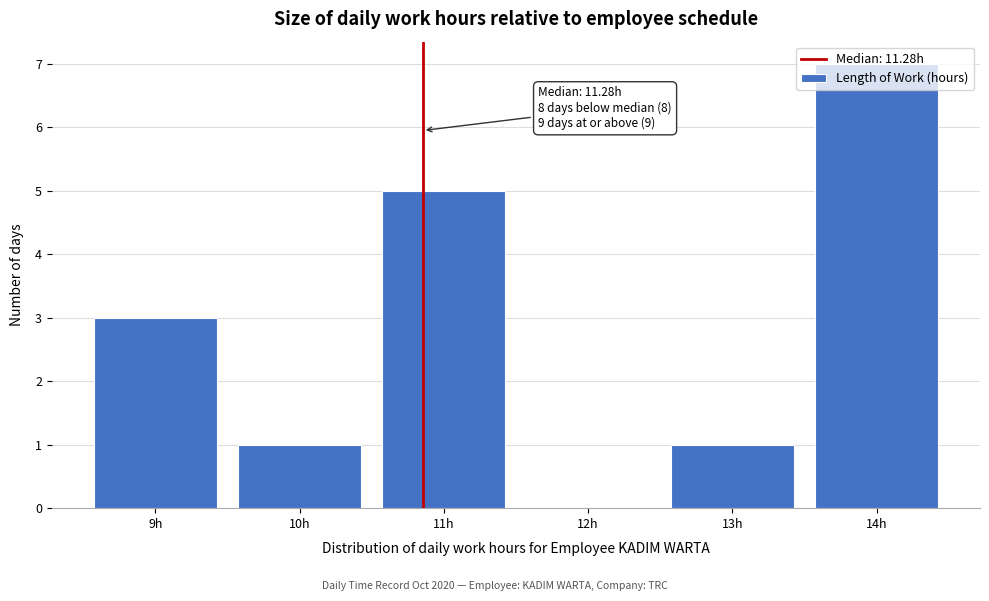

What is the change in value from 13h to 14h?

+6